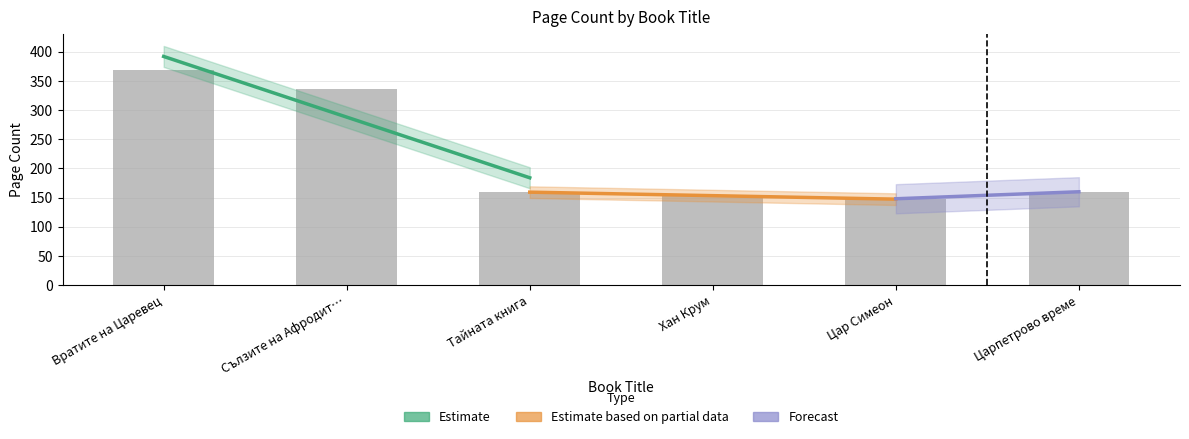

What is the ratio of the value at Сълзите на Афродит… to the value at Хан Крум?

2.2